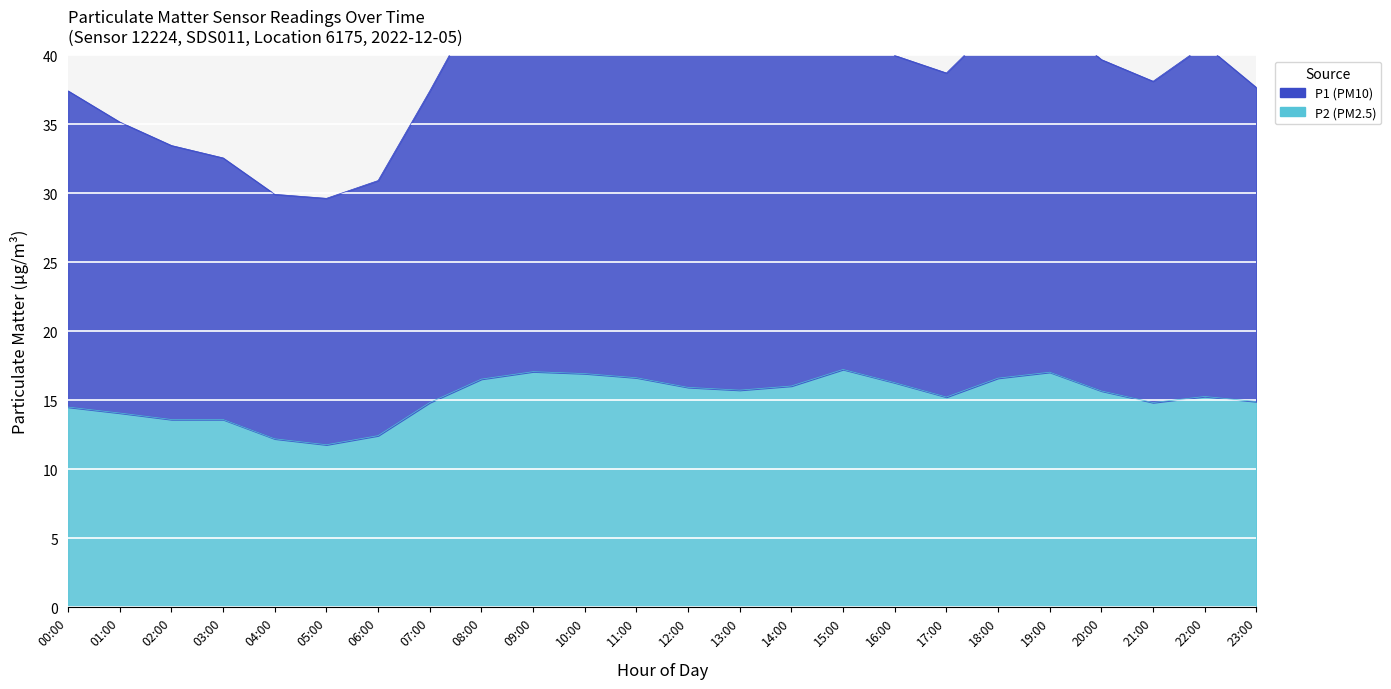

Which series changed the most between 16:00 and 20:00?

P2